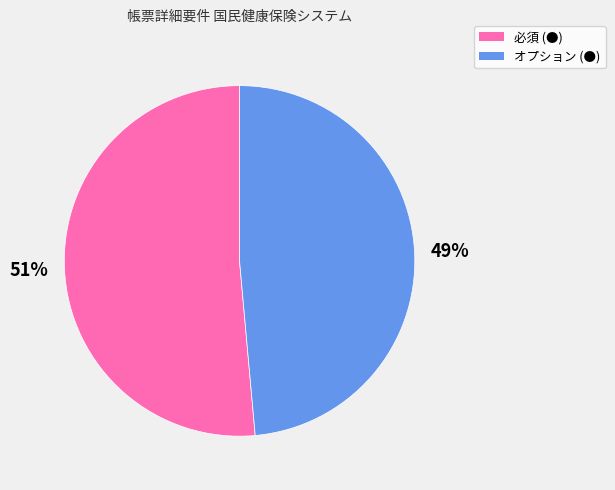

Combined, do 必須 (●) and オプション (●) account for over 50%?

Yes